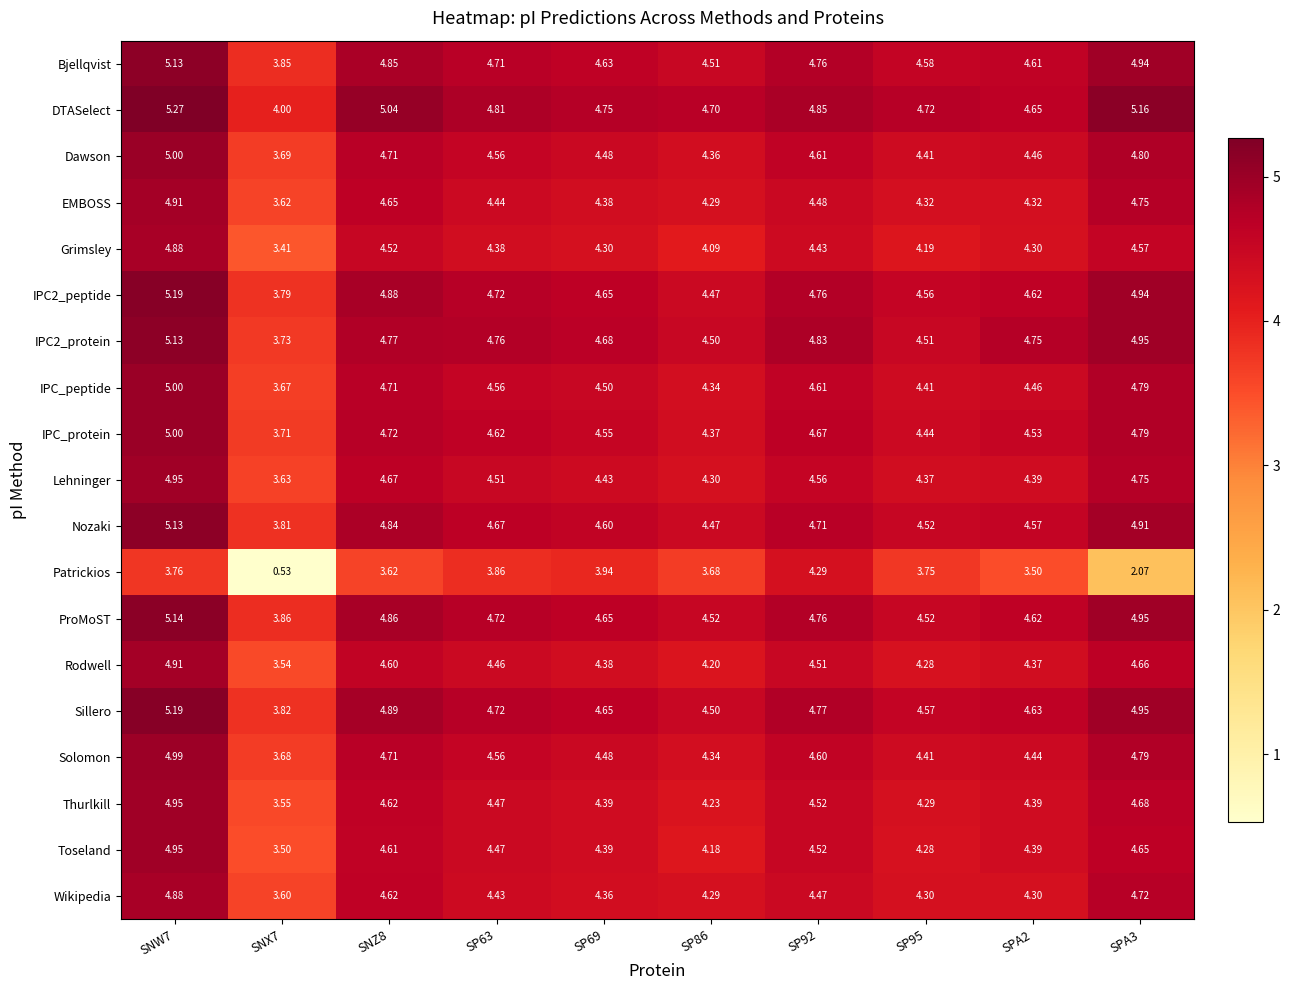

Which series has the largest total across all categories?

DTASelect